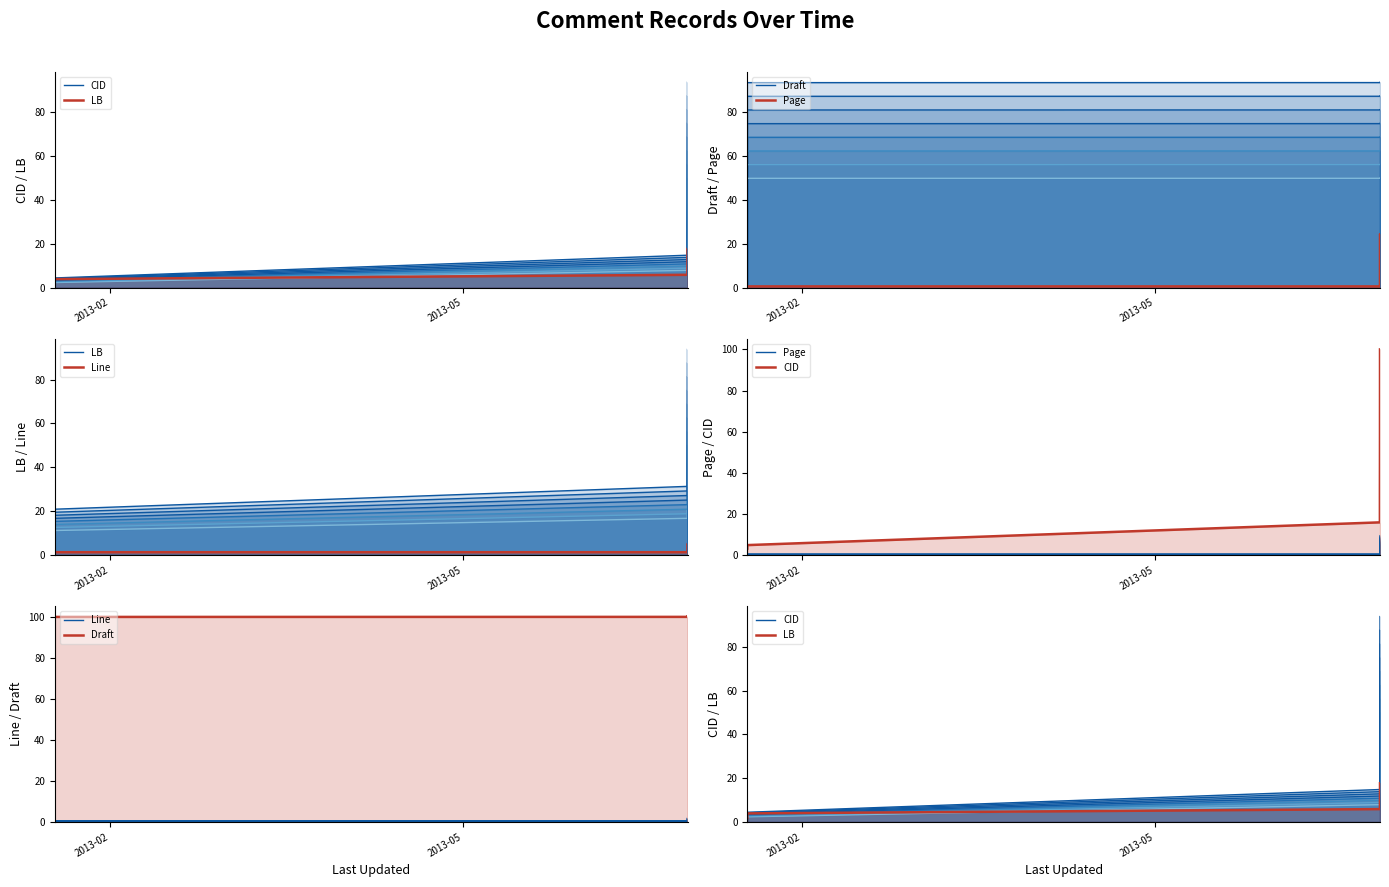

At which label does LB reach its minimum?

2013-02